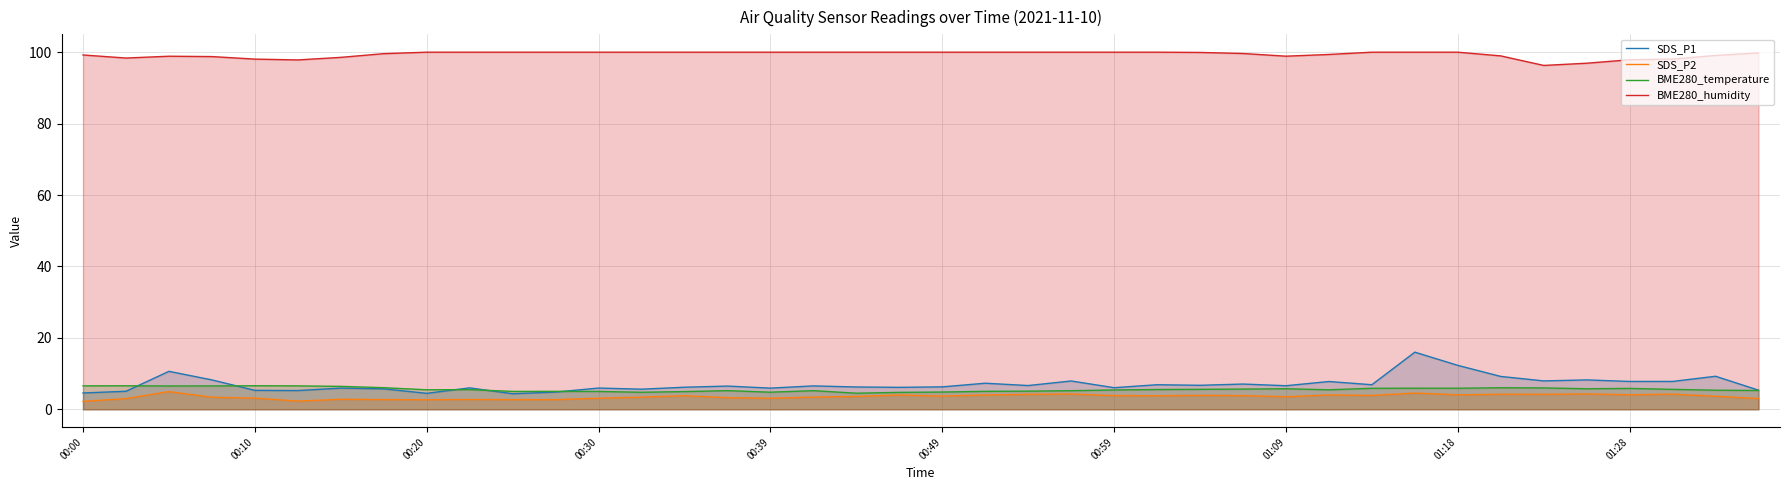

What is the sum of all BME280_temperature values?

223.1